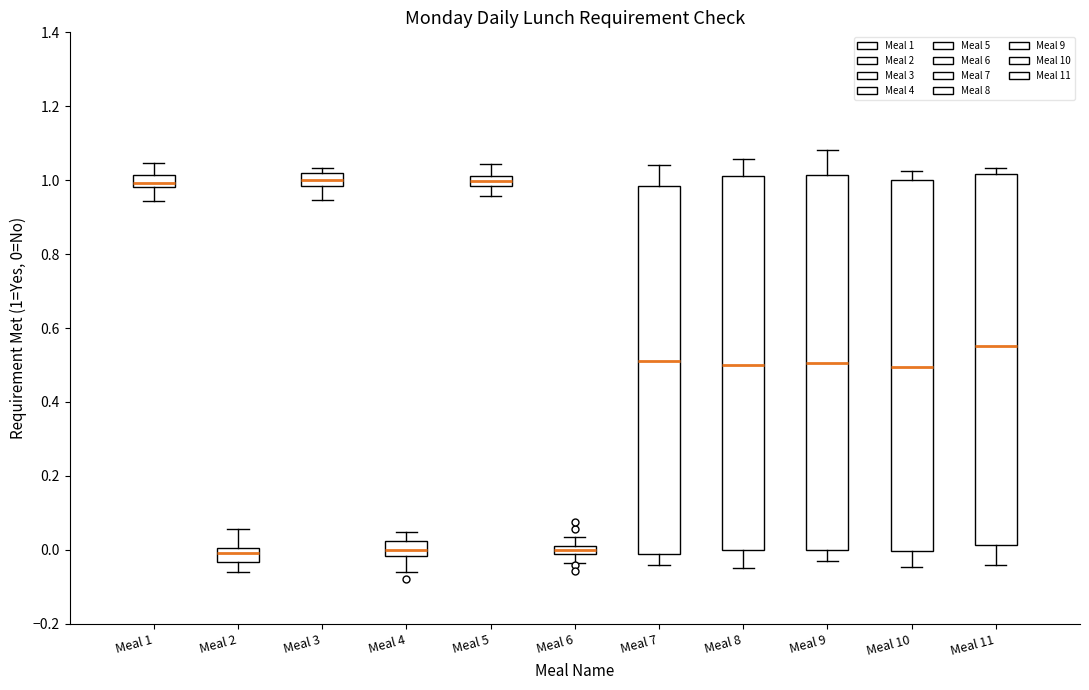

Where does the lower whisker of the box for Meal 1 end on the y-axis? The values are not printed on the chart, so give them approximately, as read against the axis.

0.94